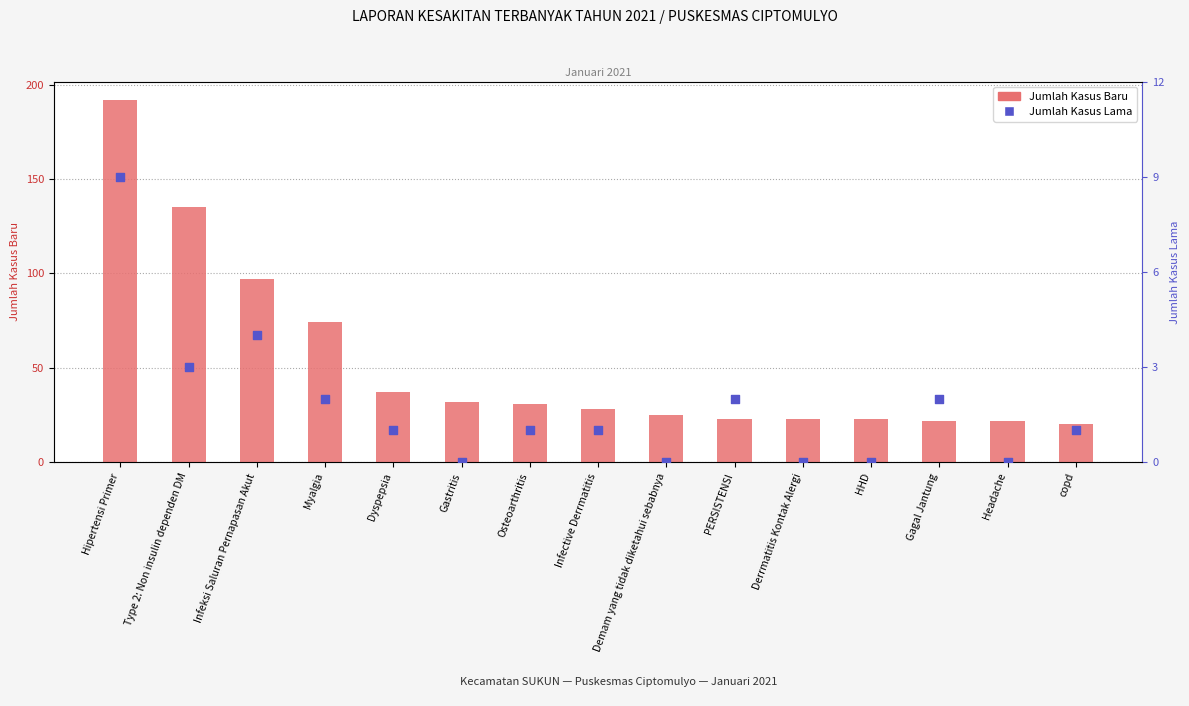

Which series has the widest spread of Y values?

Jumlah Kasus Baru